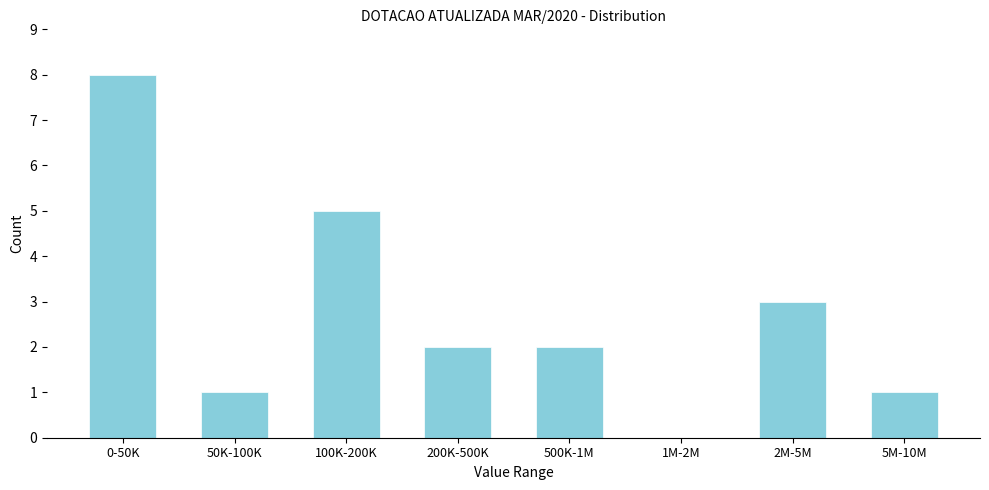

Reading left to right, list all the values displayed in this chart.

0-50K=8	50K-100K=1	100K-200K=5	200K-500K=2	500K-1M=2	1M-2M=0	2M-5M=3	5M-10M=1